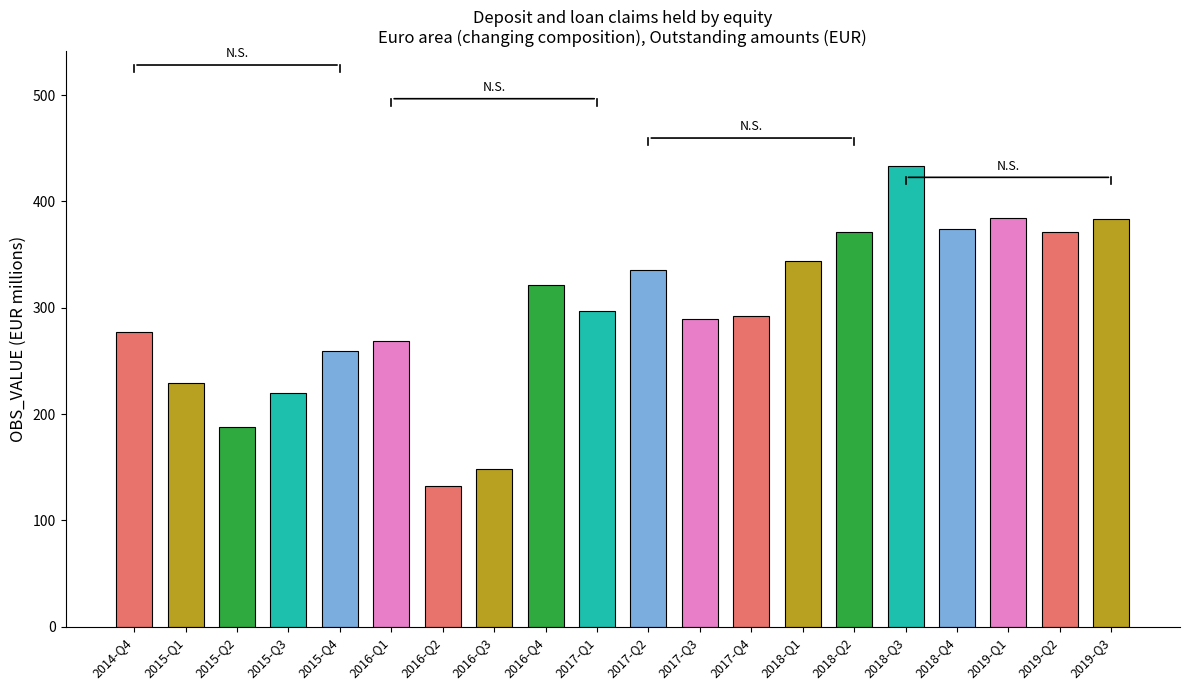

Rank the categories by value from highest to lowest.

2018-Q3, 2019-Q1, 2019-Q3, 2018-Q4, 2018-Q2, 2019-Q2, 2018-Q1, 2017-Q2, 2016-Q4, 2017-Q1, 2017-Q4, 2017-Q3, 2014-Q4, 2016-Q1, 2015-Q4, 2015-Q1, 2015-Q3, 2015-Q2, 2016-Q3, 2016-Q2